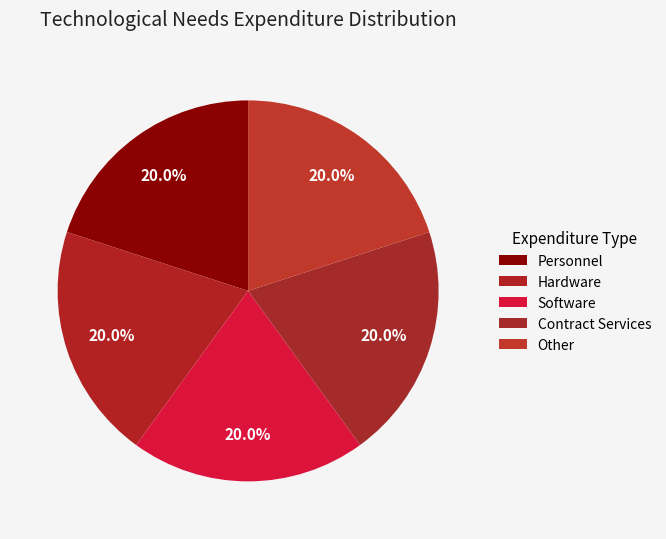

Which has a higher value, Hardware or Personnel?

Hardware